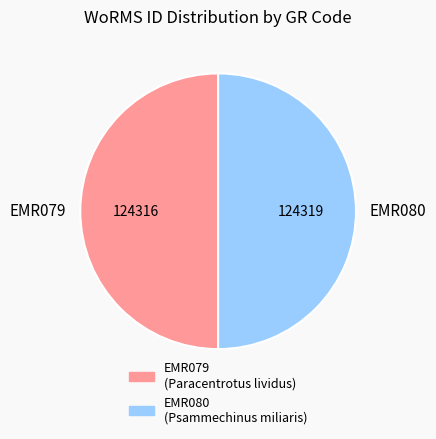

Do EMR079 and EMR080 together represent more than half of the pie?

Yes